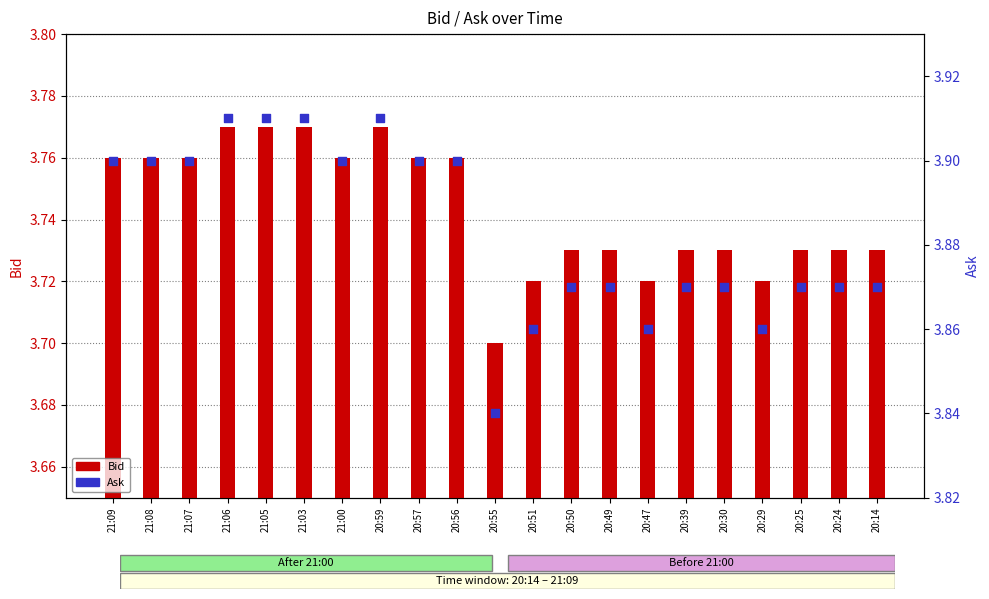

Which series has the largest total across all categories?

Ask